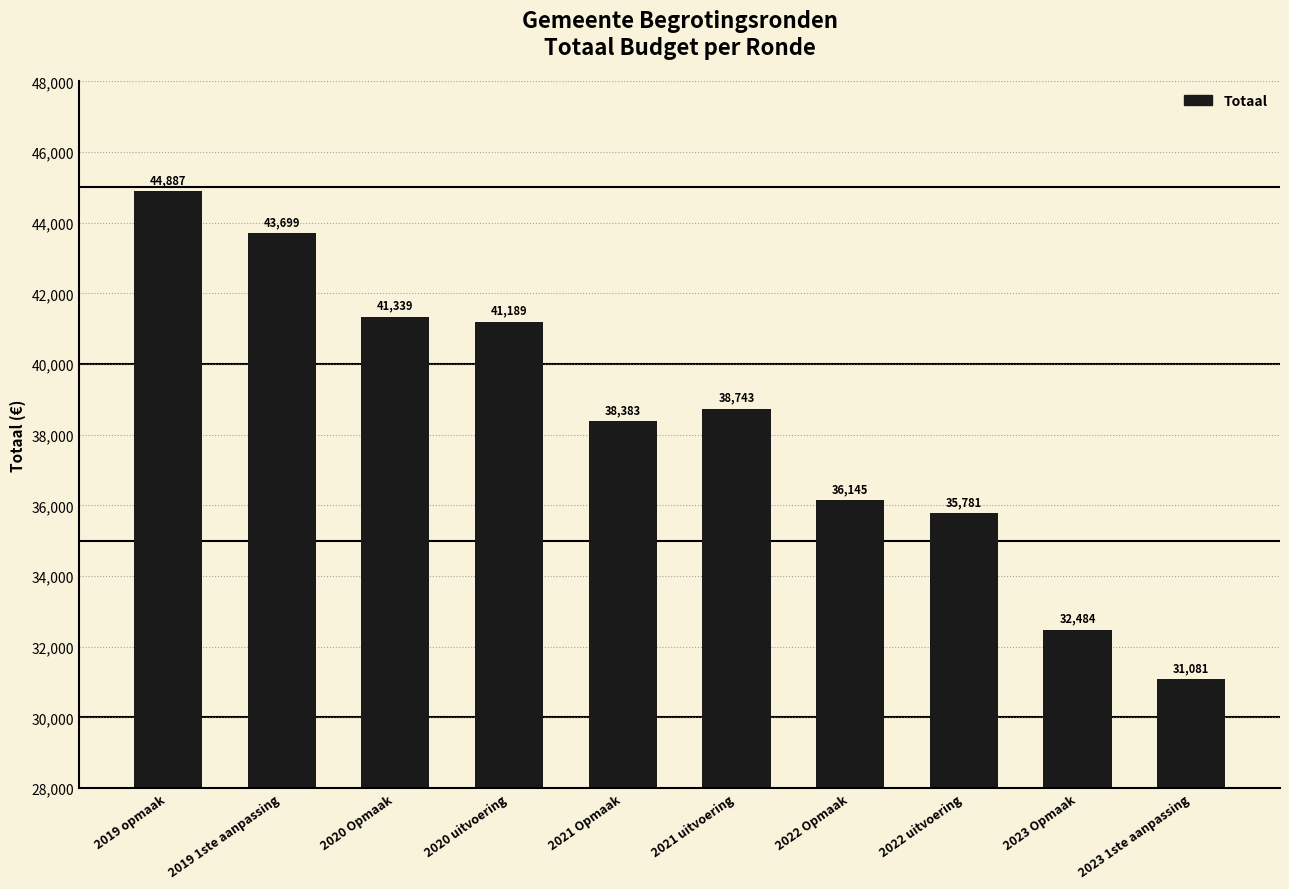

What is the minimum value shown in the chart?

31081